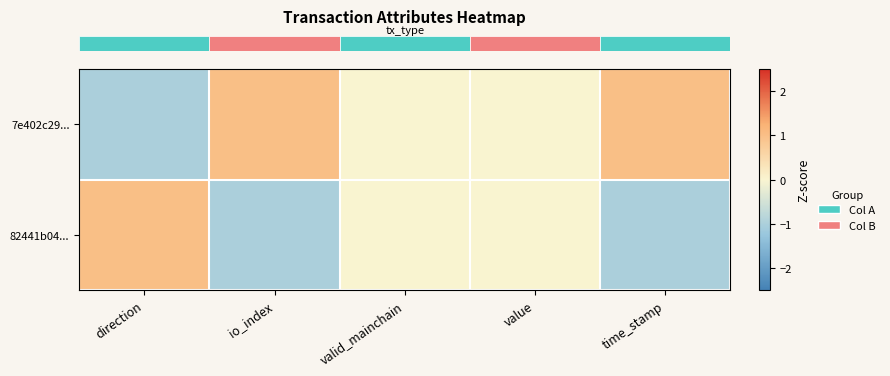

Between io_index and value, which is larger?

io_index